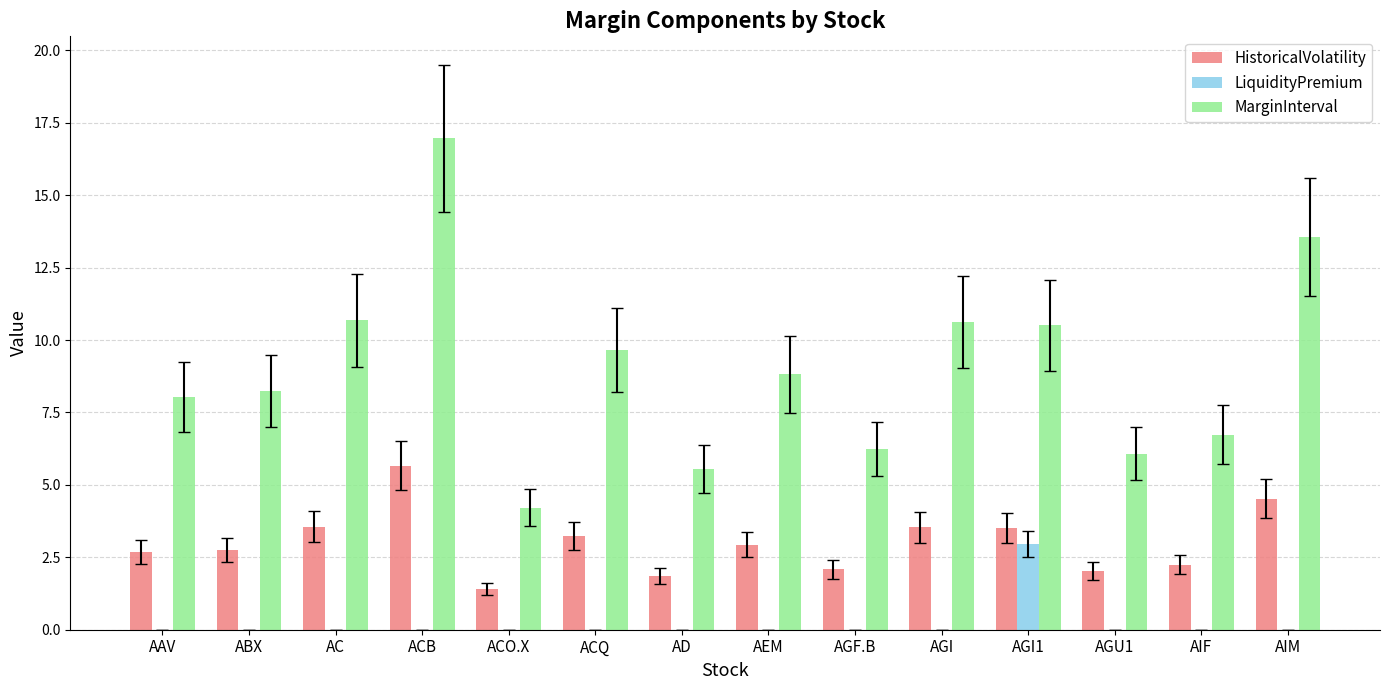

Does the chart contain stacked bars?

No